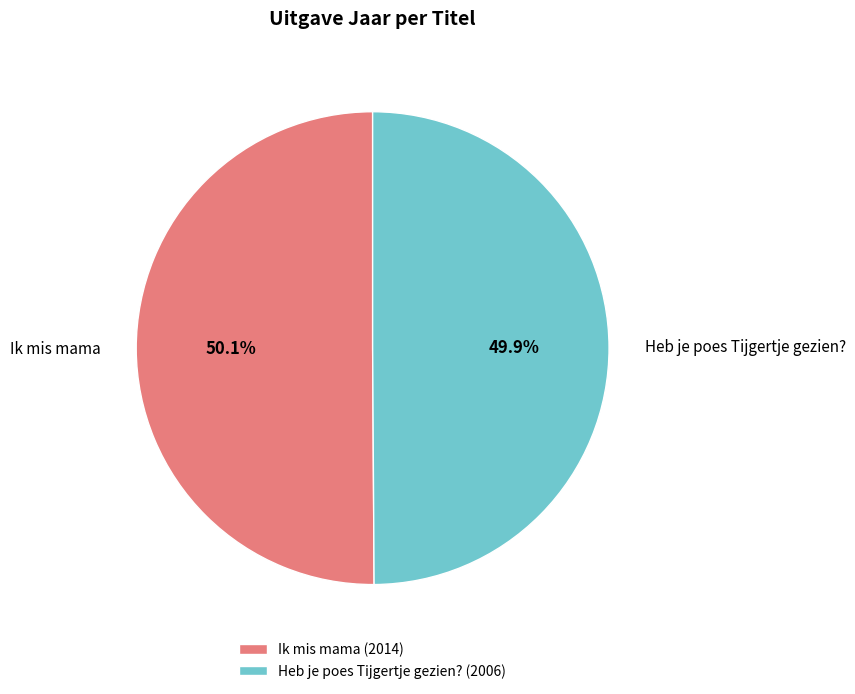

What percentage is the Heb je poes Tijgertje gezien? slice, to the nearest percent?

50%